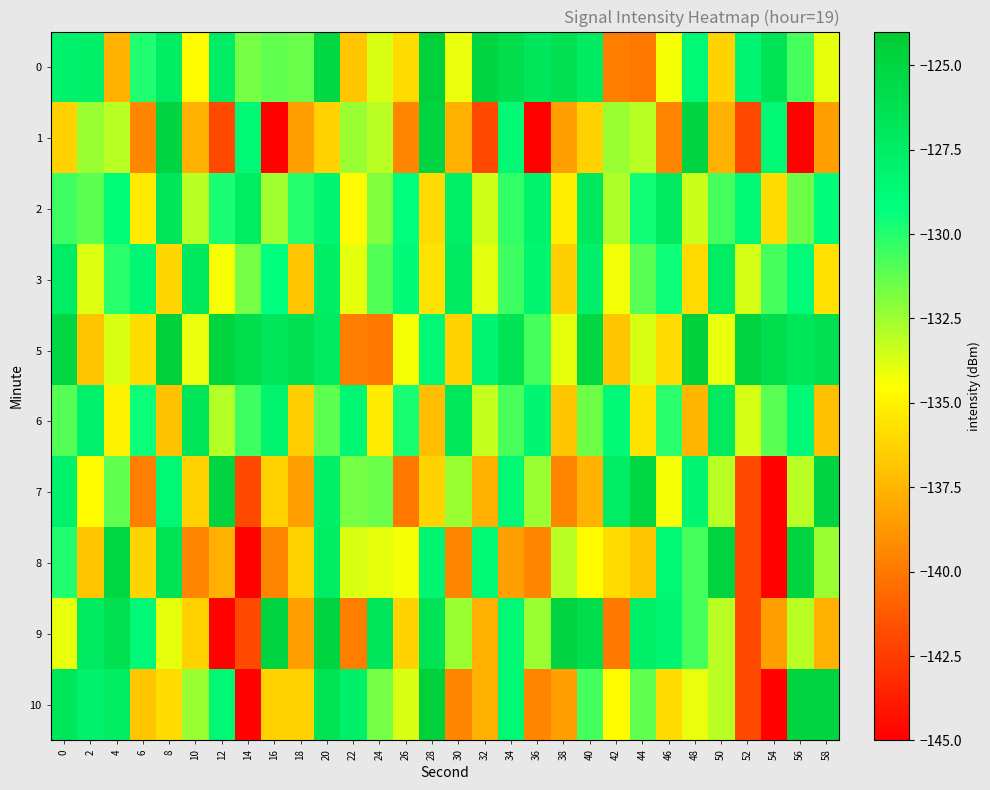

What is the total value across all series at 2?

-1316.6